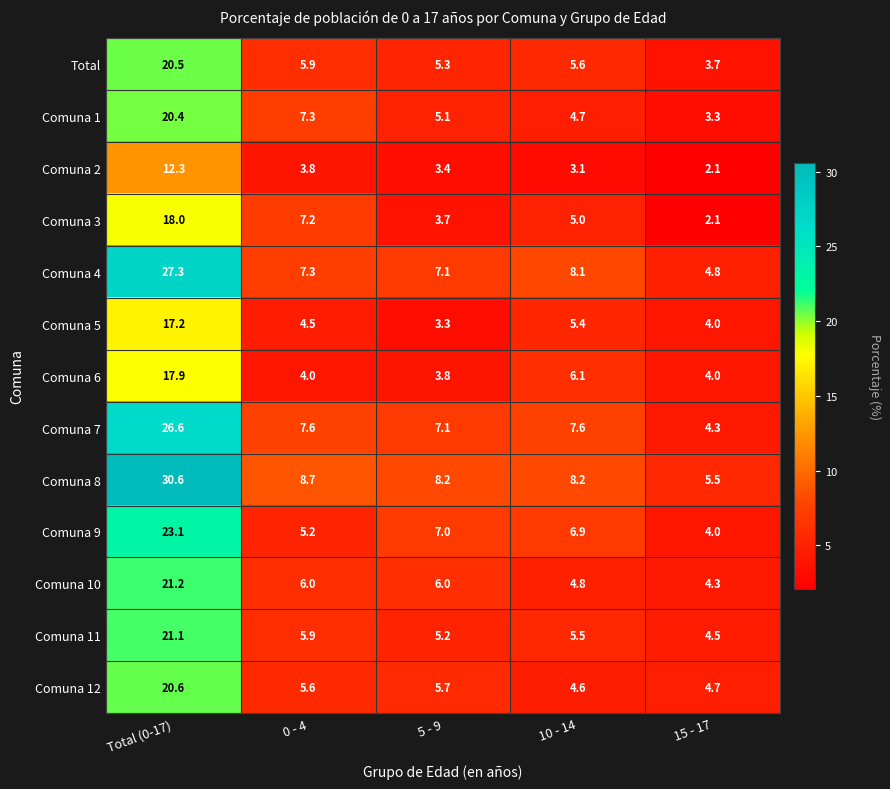

Which label corresponds to the smallest value in the chart?

15 - 17